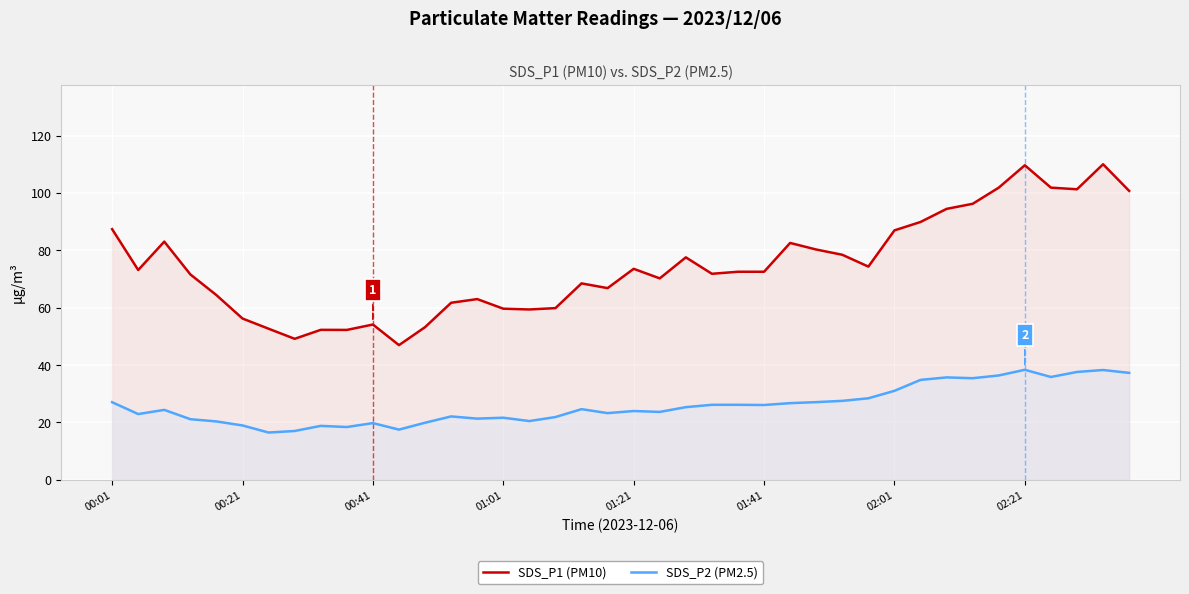

Rank the series by their average value, from lowest to highest.

SDS_P2 (PM2.5), SDS_P1 (PM10)